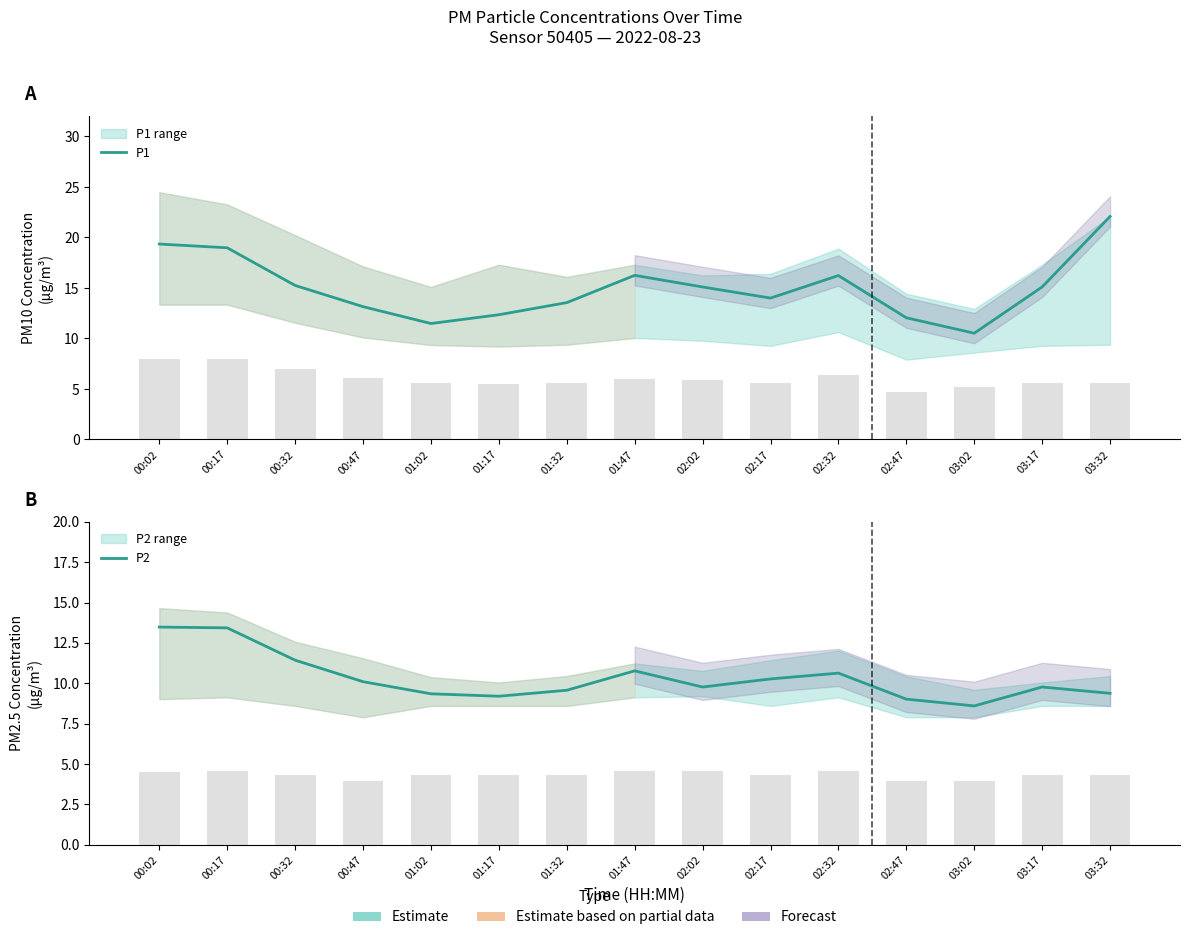

What are all the series names shown in the legend?

P1, P2